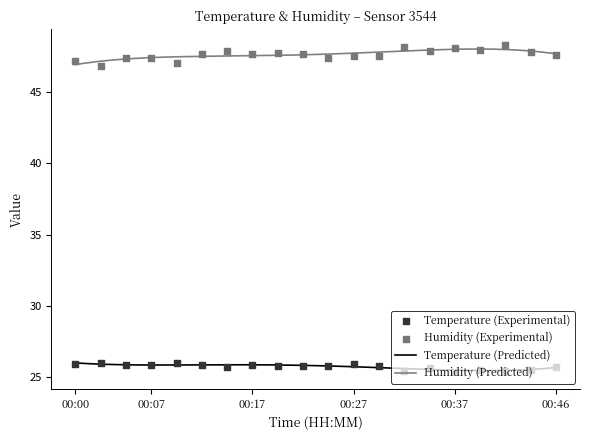

Which series contains the highest Y value?

humidity